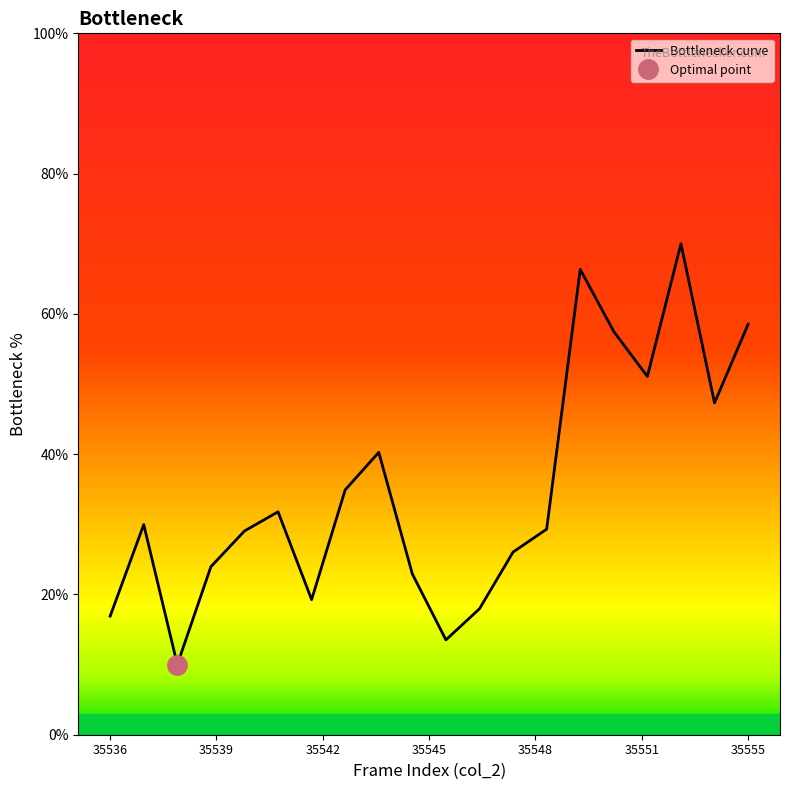

What is the difference between the second highest and minimum values?

56.3